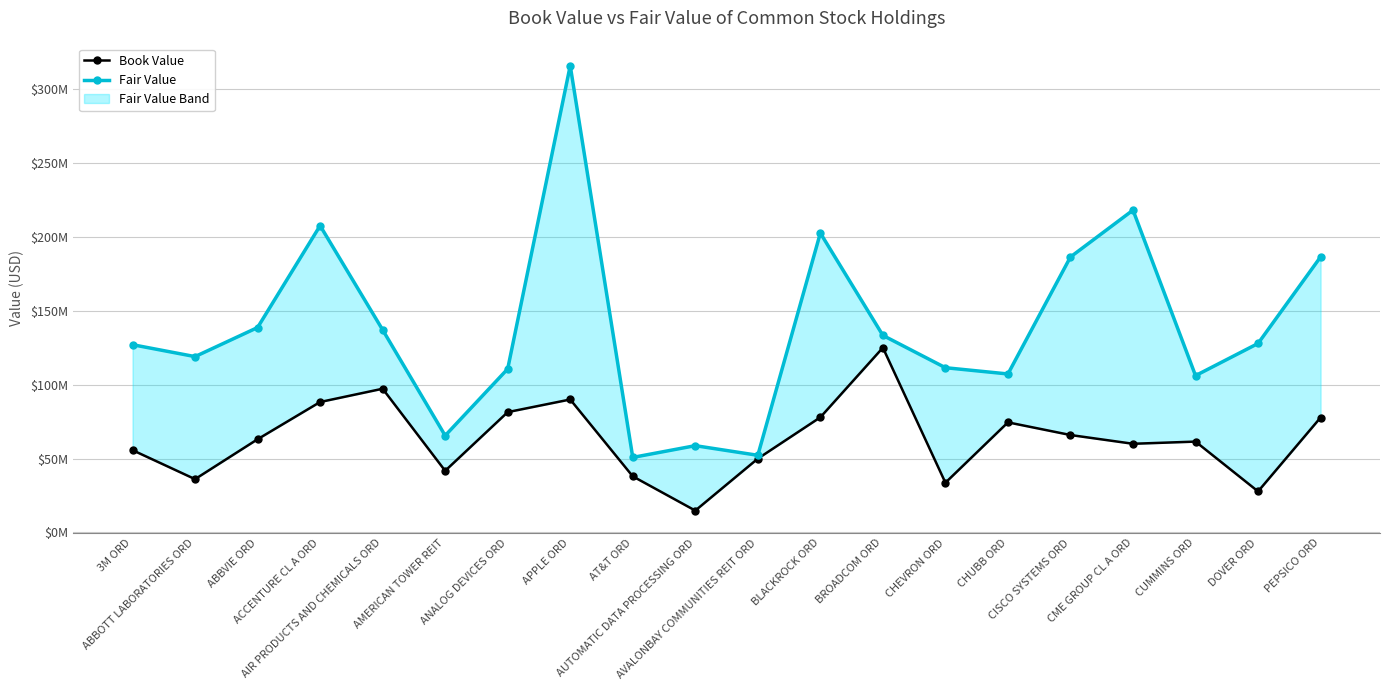

What are all the series names shown in the legend?

Book Value, Fair Value